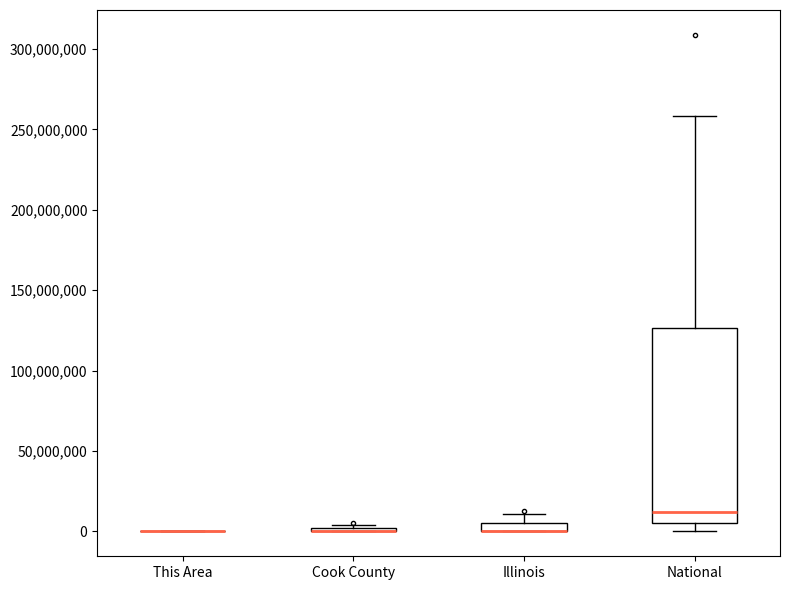

Comparing the boxes themselves (not the whiskers), which one is the tallest?

National